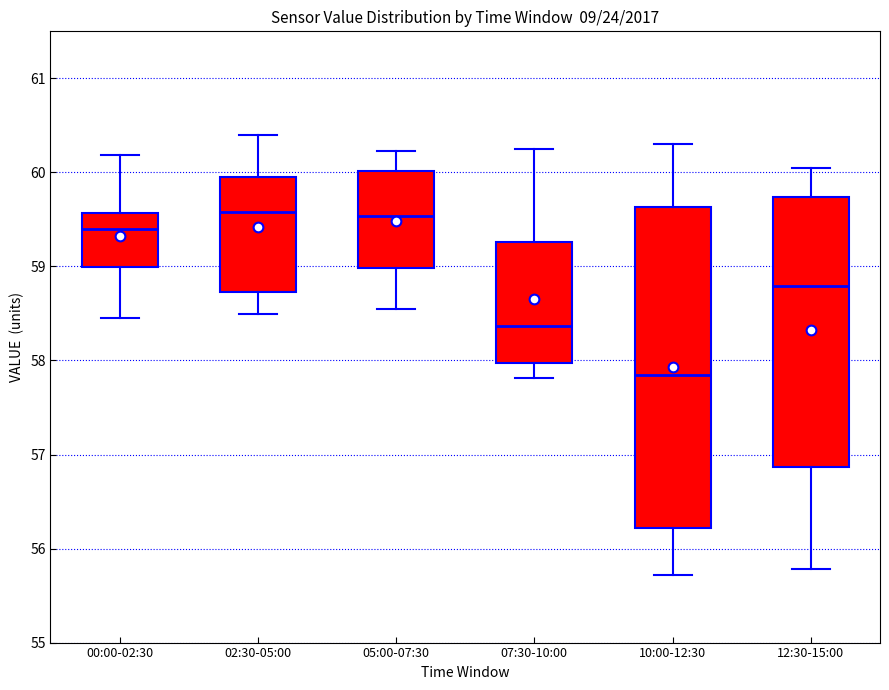

Where does the median line of the box for 05:00-07:30 sit on the y-axis? The values are not printed on the chart, so give them approximately, as read against the axis.

59.5